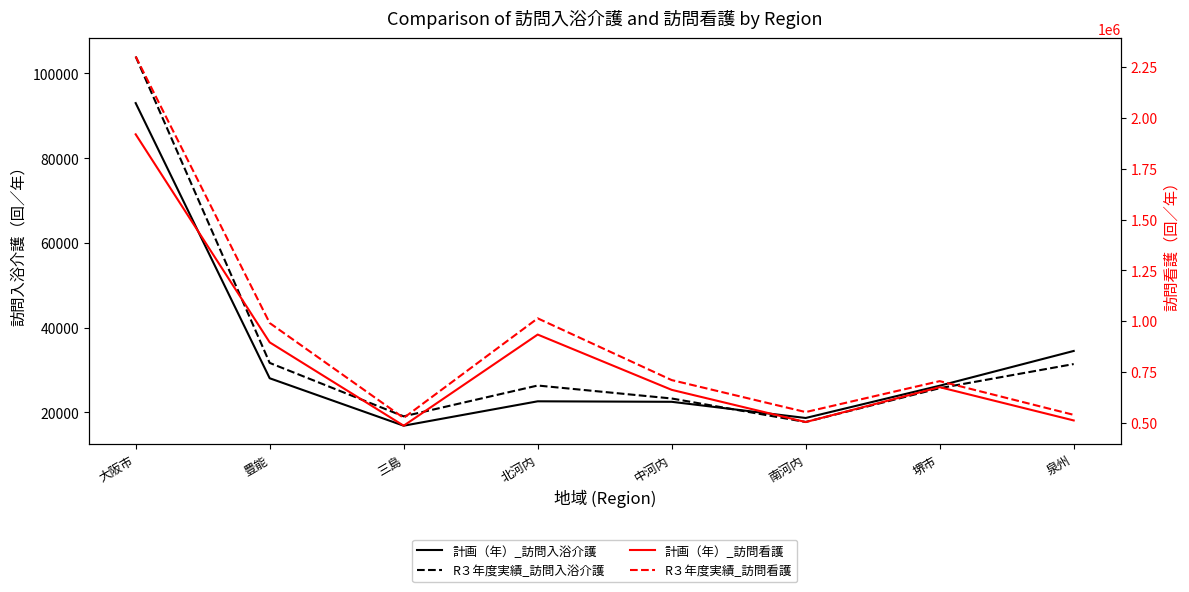

Reading left to right, transcribe all the data shown in this chart.

計画（年）_訪問入浴介護: 大阪市=93009	豊能=28032	三島=16829	北河内=22588	中河内=22471	南河内=18649	堺市=26272	泉州=34478
R３年度実績_訪問入浴介護: 大阪市=104012	豊能=31655	三島=19034	北河内=26316	中河内=23254	南河内=17703	堺市=25688	泉州=31386
計画（年）_訪問看護: 大阪市=1919277	豊能=895393	三島=485150	北河内=933688	中河内=661638	南河内=503047	堺市=674810	泉州=510989
R３年度実績_訪問看護: 大阪市=2302347	豊能=990559	三島=523309	北河内=1013541	中河内=709612	南河内=552250	堺市=704484	泉州=538536